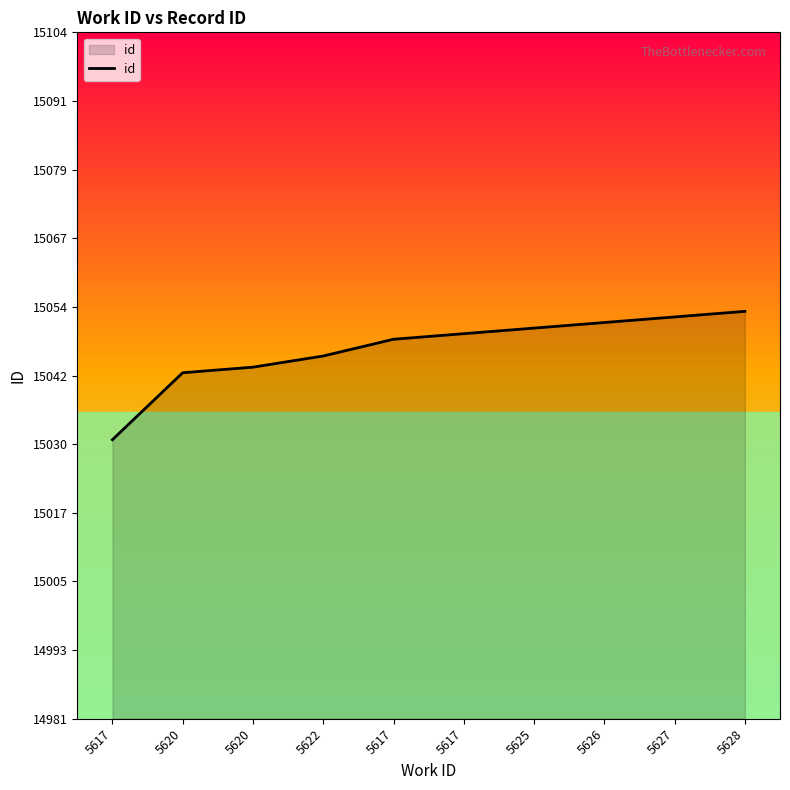

What is the difference between the values at 5626 and 5622?

6